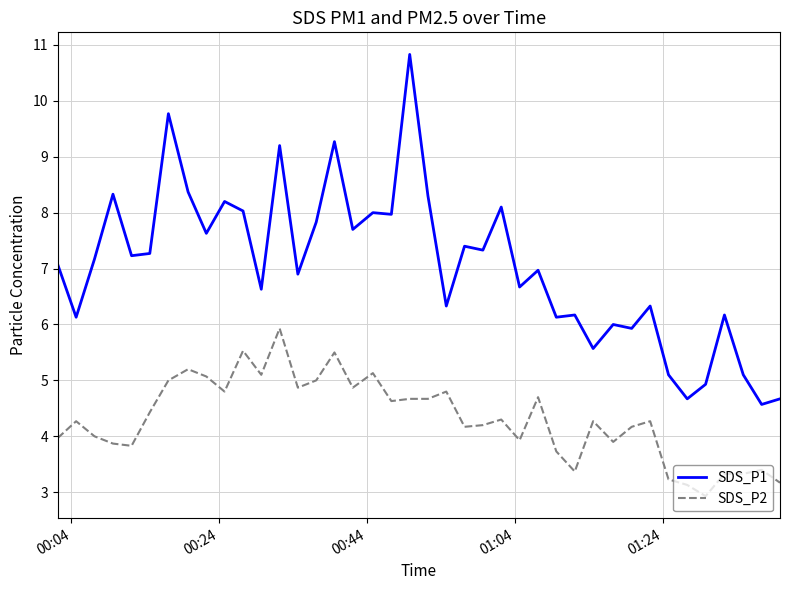

List the series in order of their peak value, highest first.

SDS_P1, SDS_P2